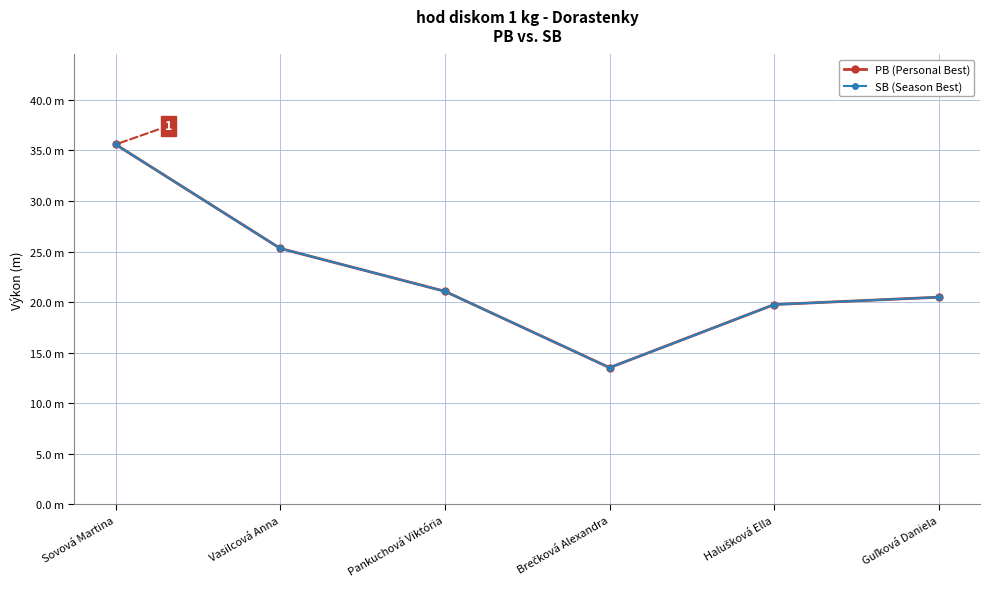

How many interior local valleys does the SB (Season Best) series have?

1